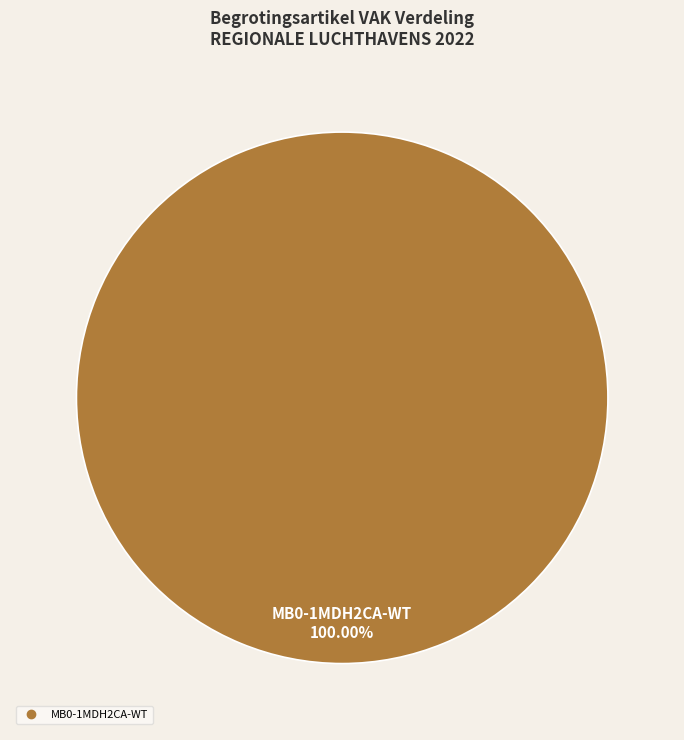

Does any single category account for the majority?

Yes